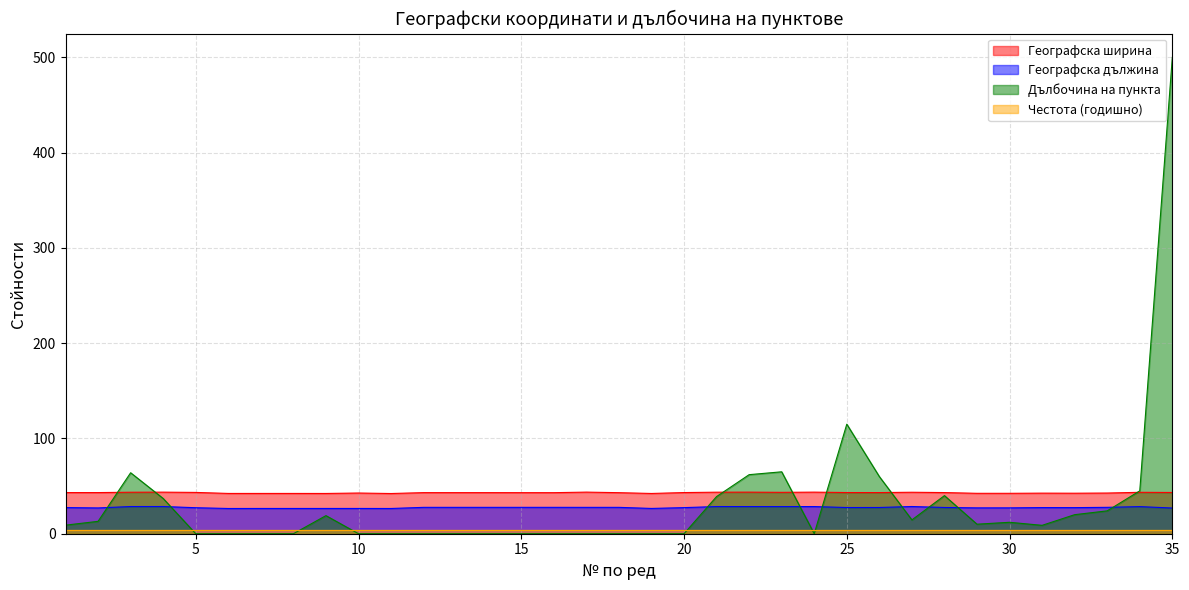

What is the greatest value displayed?

500.0